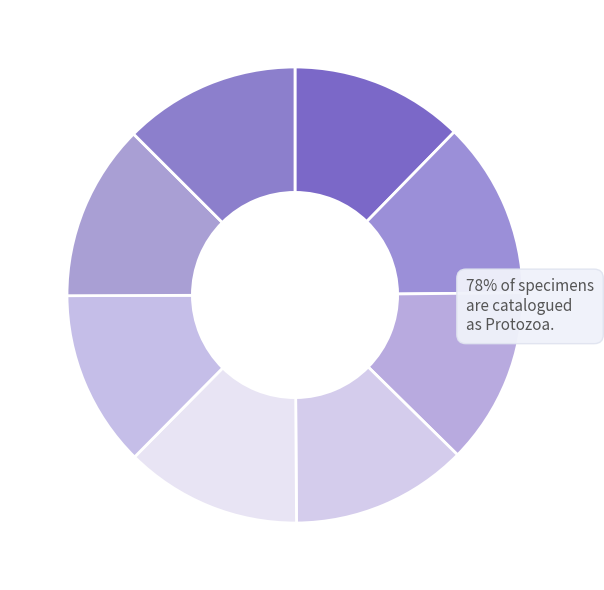

Count the number of slices in the pie.

8